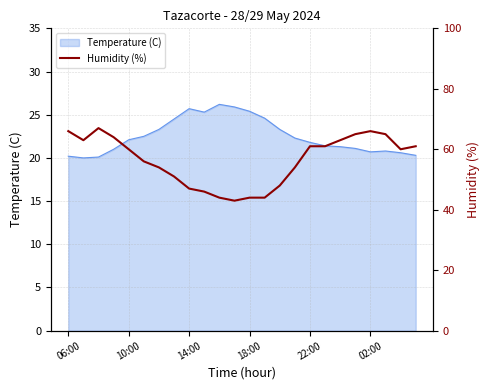

Is it true that Temperature (C) equals 25.7 at 14:00?

True